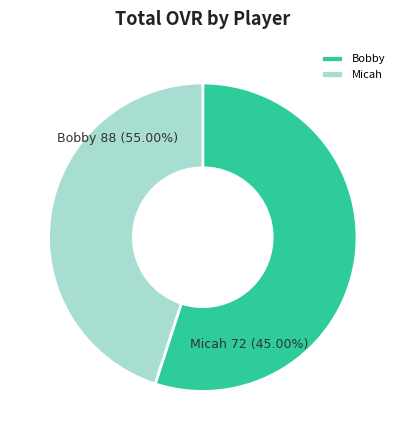

To the nearest percent, what is the difference between the Micah and Bobby slice percentages?

10%